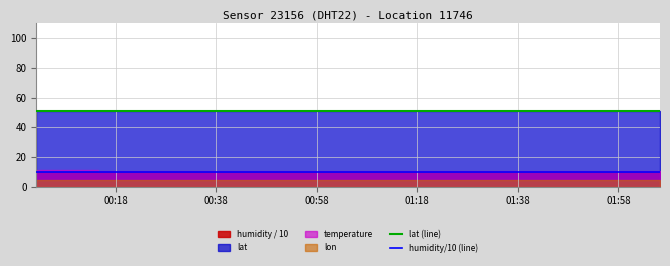

Reading left to right, what are all the values shown in this chart?

lat (line): 50.9	50.9	50.9	50.9	50.9	50.9	50.9	50.9	50.9	50.9	50.9	50.9	50.9	50.9	50.9	50.9	50.9	50.9	50.9	50.9
humidity/10 (line): 10.0	10.0	10.0	10.0	10.0	10.0	10.0	10.0	10.0	10.0	10.0	10.0	10.0	10.0	10.0	10.0	10.0	10.0	10.0	10.0